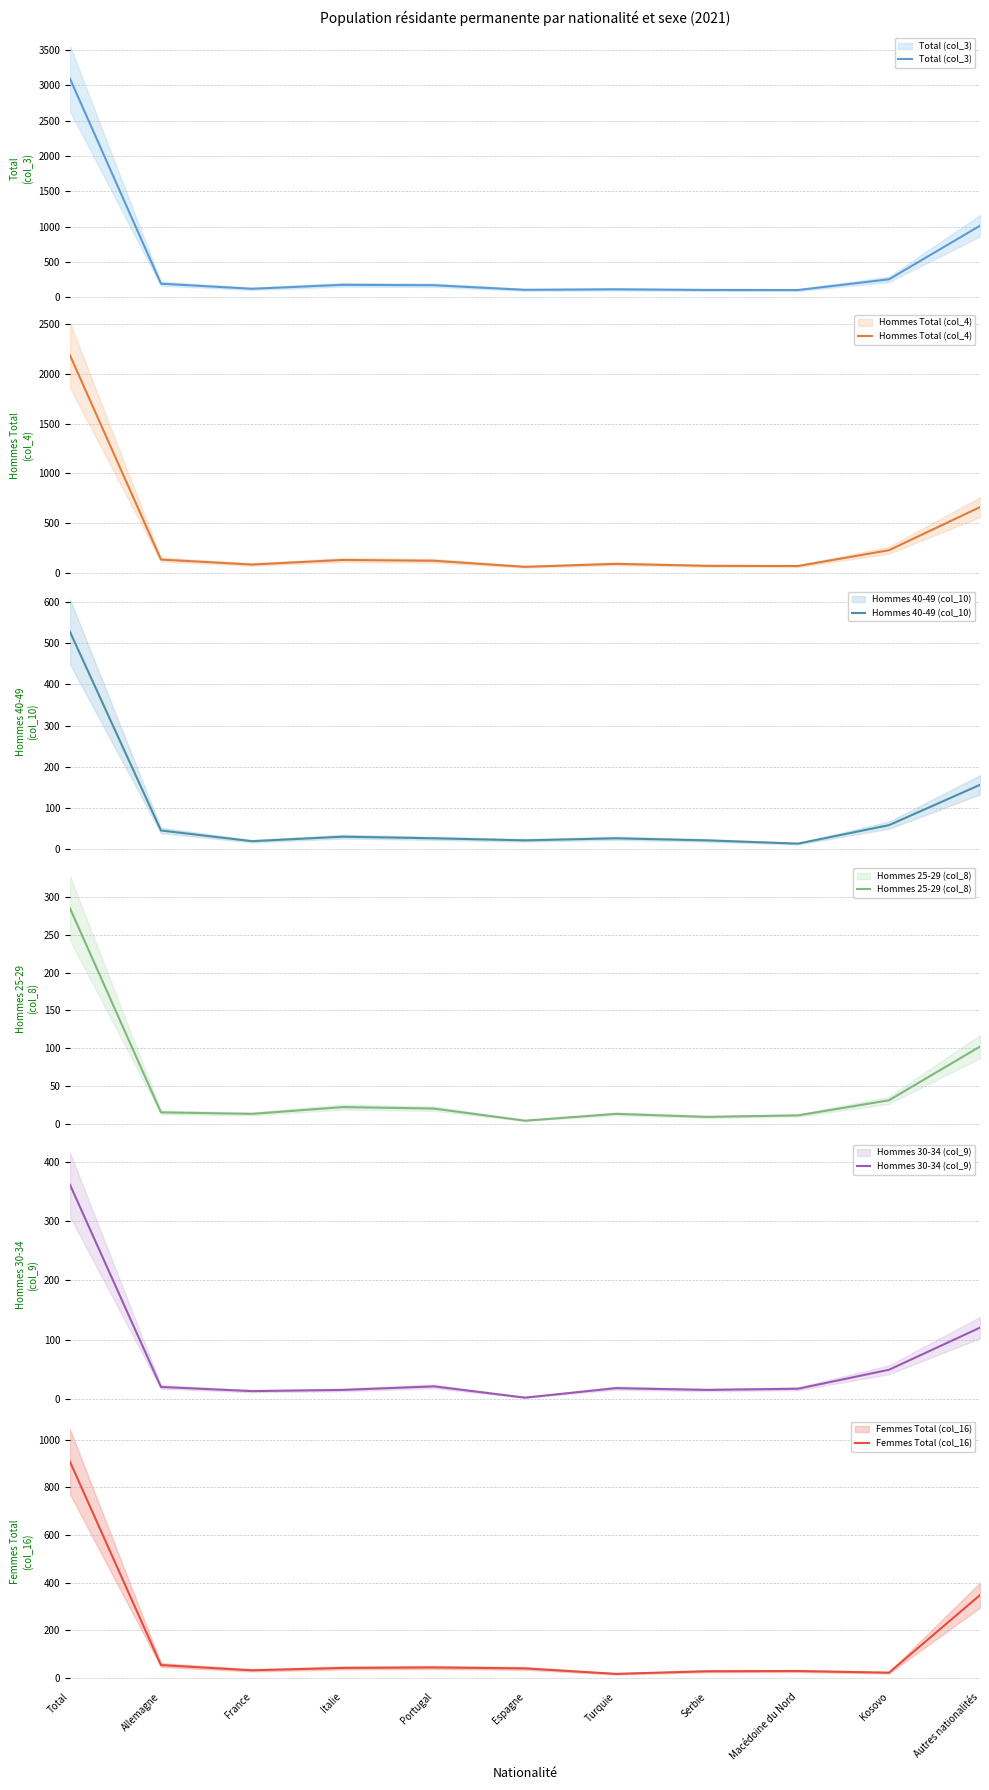

Reading right to left, list all the values displayed in this chart.

Total (col_3): Autres nationalités=1011	Kosovo=252	Macédoine du Nord=100	Serbie=101	Turquie=110	Espagne=103	Portugal=168	Italie=174	France=118	Allemagne=190	Total=3095
Hommes Total (col_4): Autres nationalités=662	Kosovo=230	Macédoine du Nord=71	Serbie=73	Turquie=93	Espagne=63	Portugal=124	Italie=132	France=86	Allemagne=136	Total=2186
Hommes 40-49 (col_10): Autres nationalités=156	Kosovo=58	Macédoine du Nord=13	Serbie=21	Turquie=26	Espagne=21	Portugal=26	Italie=30	France=19	Allemagne=45	Total=528
Hommes 25-29 (col_8): Autres nationalités=102	Kosovo=31	Macédoine du Nord=11	Serbie=9	Turquie=13	Espagne=4	Portugal=20	Italie=22	France=13	Allemagne=15	Total=285
Hommes 30-34 (col_9): Autres nationalités=120	Kosovo=49	Macédoine du Nord=17	Serbie=15	Turquie=18	Espagne=2	Portugal=21	Italie=15	France=13	Allemagne=20	Total=361
Femmes Total (col_16): Autres nationalités=348	Kosovo=22	Macédoine du Nord=29	Serbie=28	Turquie=17	Espagne=40	Portugal=44	Italie=42	France=32	Allemagne=54	Total=908